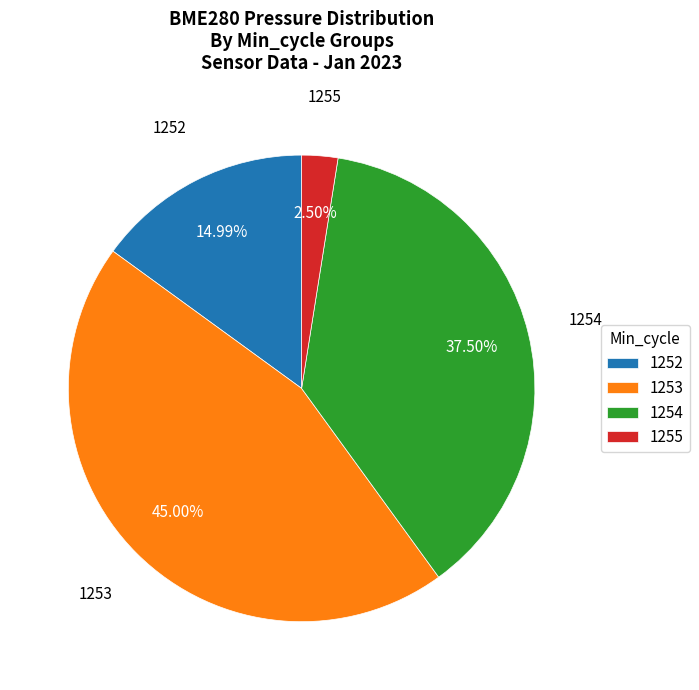

Which has a higher value, 1252 or 1255?

1252